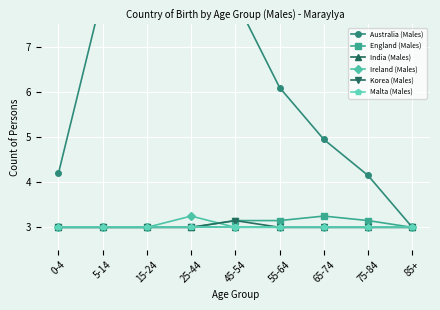

What is the minimum value for Ireland (Males)?

3.0